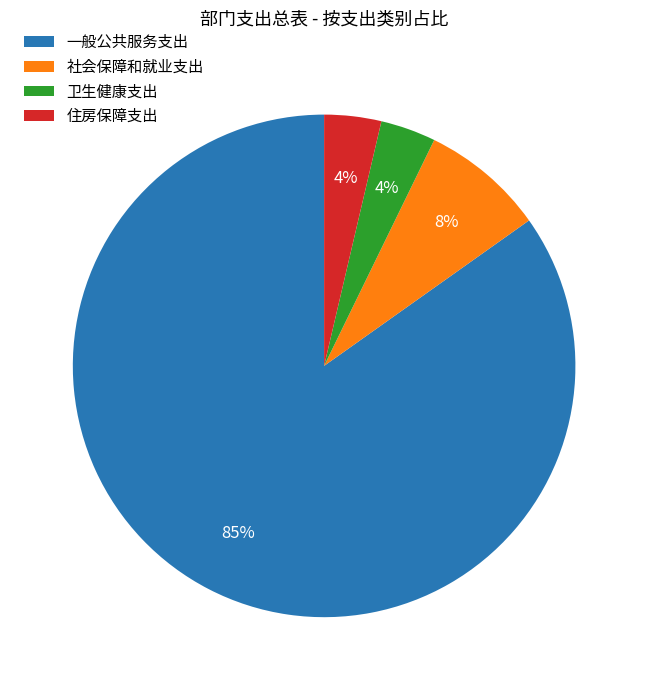

Which slice is the largest?

一般公共服务支出